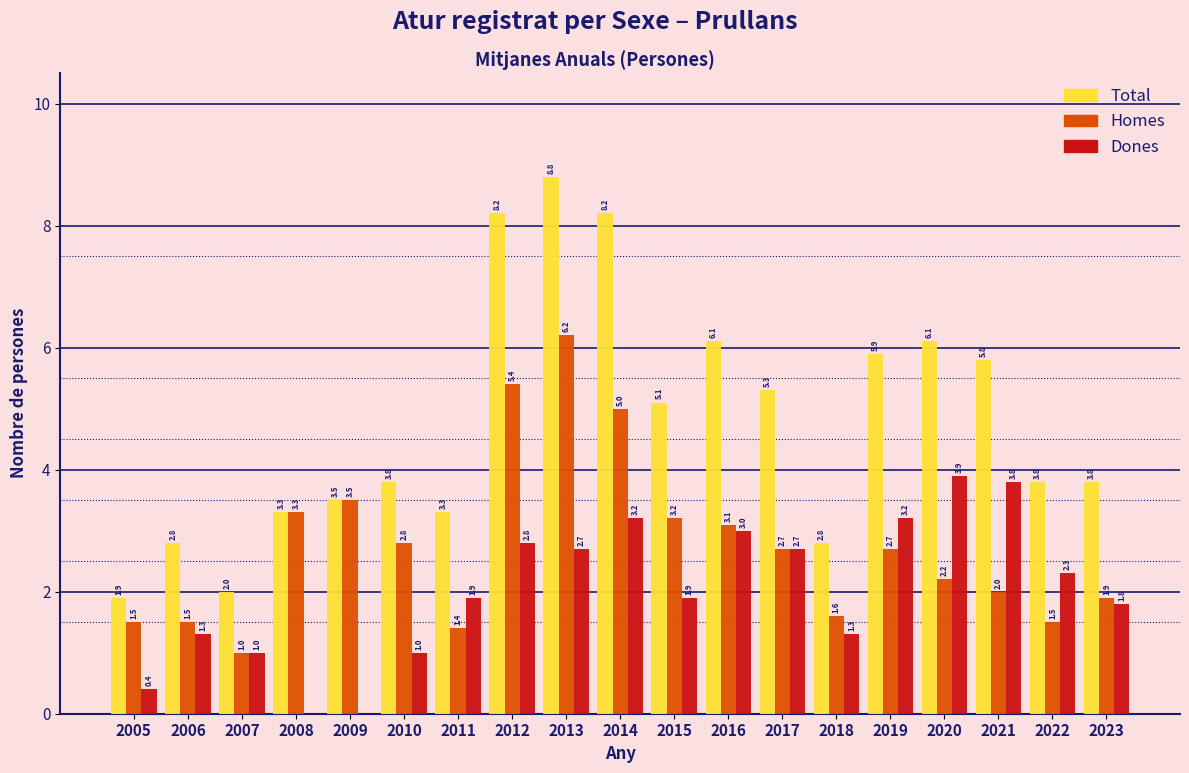

Reading left to right, what are all the values shown in this chart?

Total: 2005=1.9	2006=2.8	2007=2.0	2008=3.3	2009=3.5	2010=3.8	2011=3.3	2012=8.2	2013=8.8	2014=8.2	2015=5.1	2016=6.1	2017=5.3	2018=2.8	2019=5.9	2020=6.1	2021=5.8	2022=3.8	2023=3.8
Homes: 2005=1.5	2006=1.5	2007=1.0	2008=3.3	2009=3.5	2010=2.8	2011=1.4	2012=5.4	2013=6.2	2014=5.0	2015=3.2	2016=3.1	2017=2.7	2018=1.6	2019=2.7	2020=2.2	2021=2.0	2022=1.5	2023=1.9
Dones: 2005=0.4	2006=1.3	2007=1.0	2008=0.0	2009=0.0	2010=1.0	2011=1.9	2012=2.8	2013=2.7	2014=3.2	2015=1.9	2016=3.0	2017=2.7	2018=1.3	2019=3.2	2020=3.9	2021=3.8	2022=2.3	2023=1.8